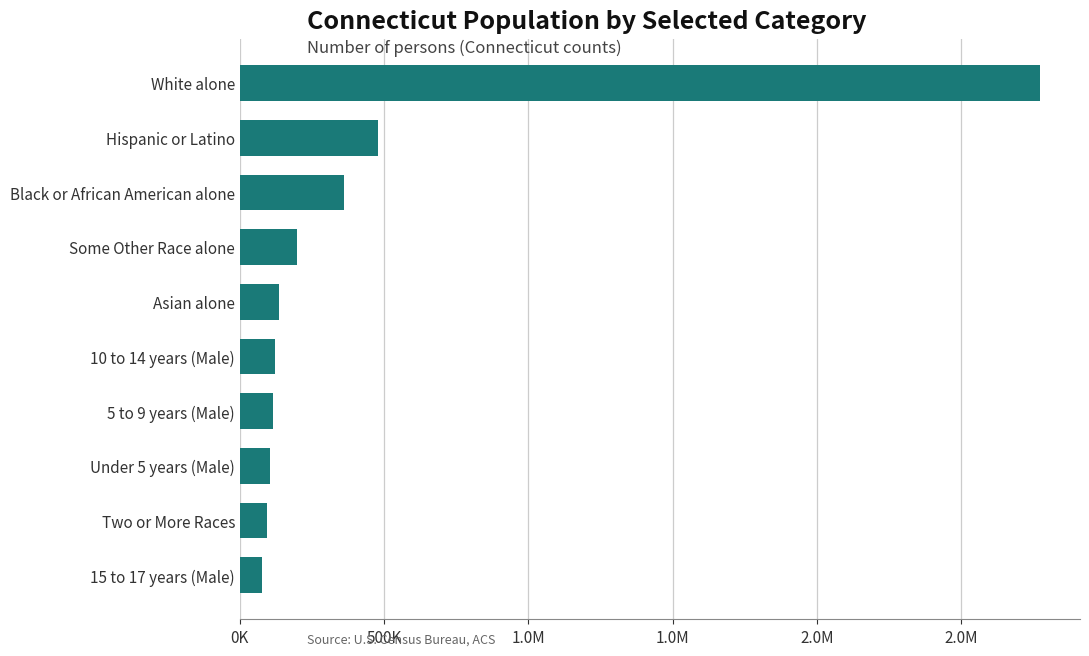

Are the bars horizontal?

Yes